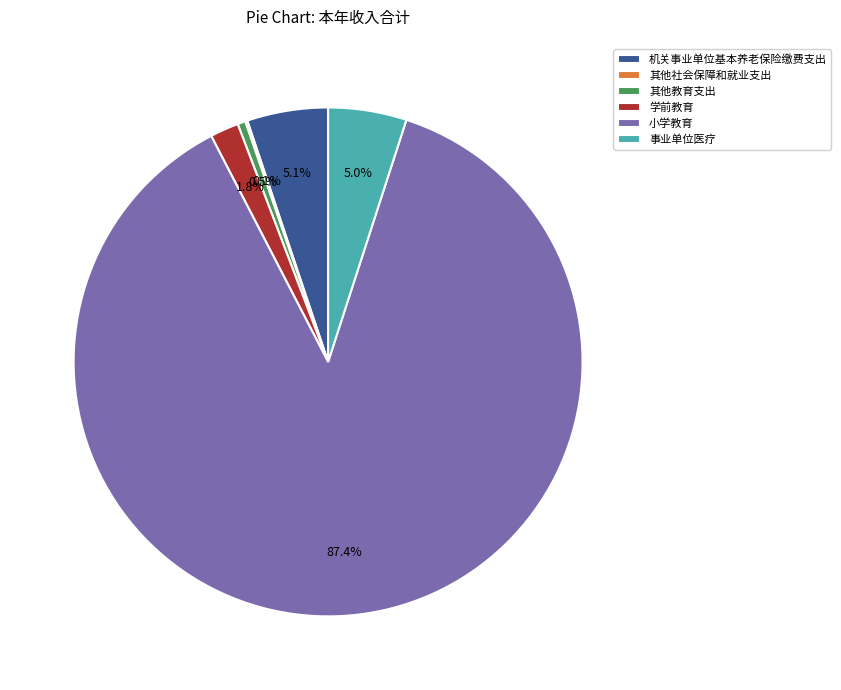

What is the total percentage of 事业单位医疗 and 其他教育支出?

5.5%